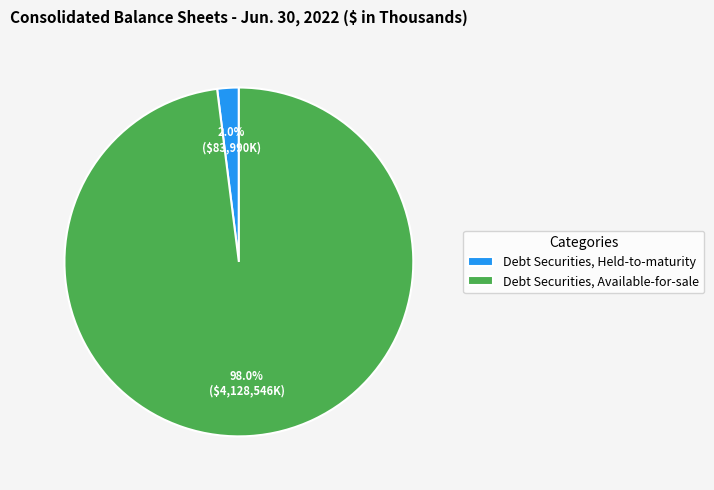

True or false: Debt Securities, Available-for-sale accounts for 98% of the total.

True